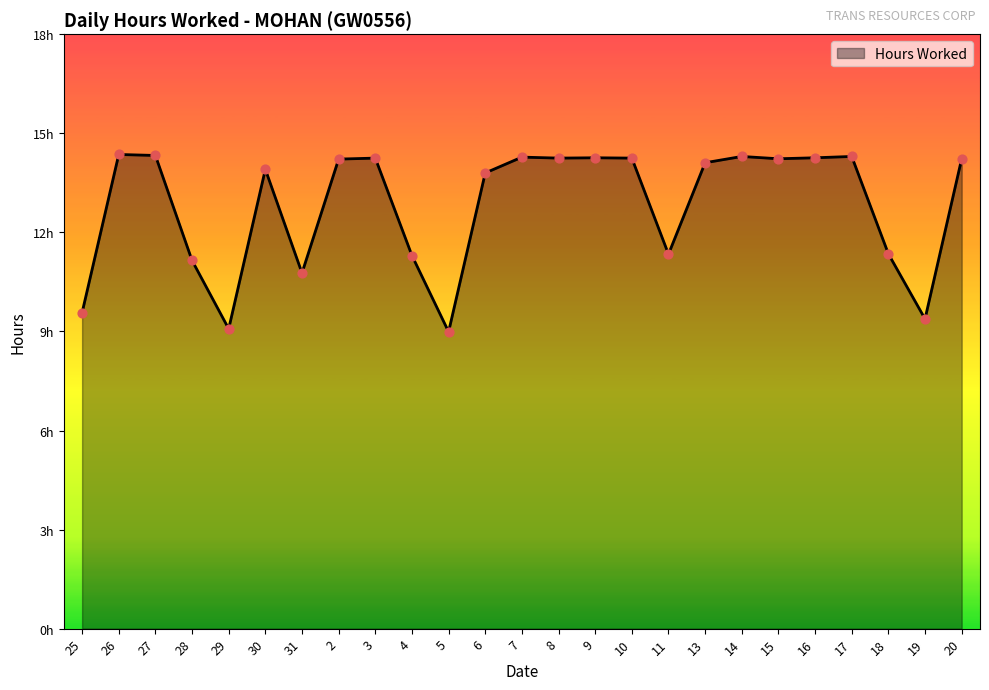

Does the chart have visible grid lines?

No